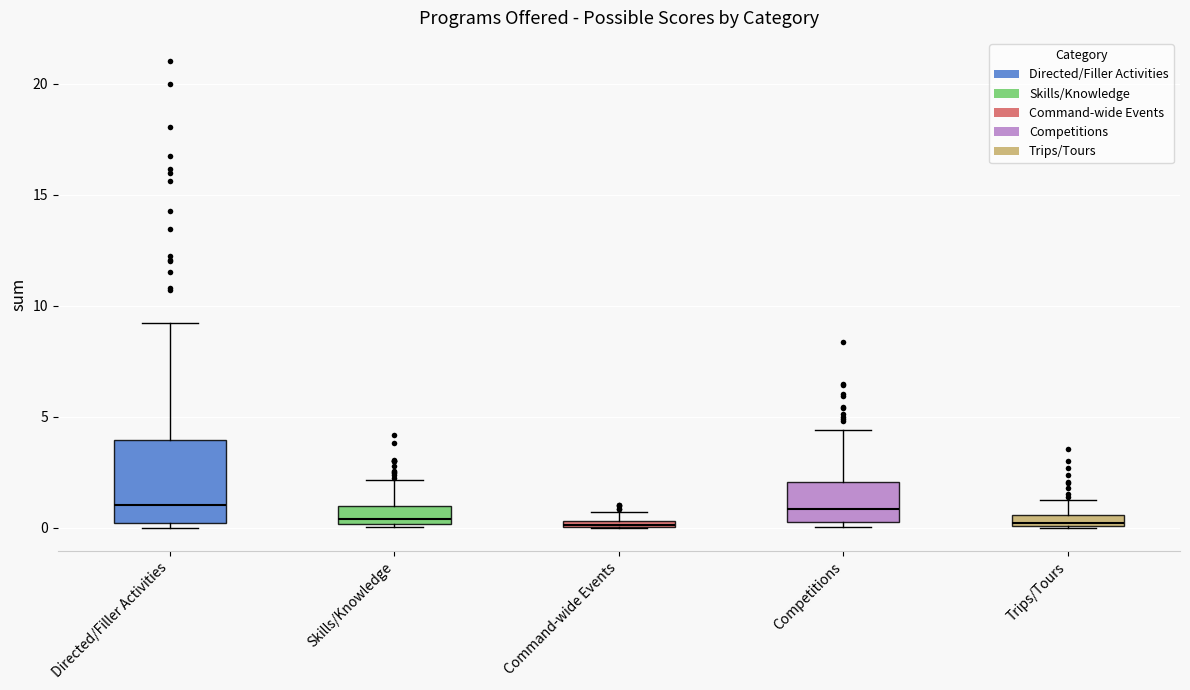

Where is the upper edge of the box for Command-wide Events on the y-axis? The values are not printed on the chart, so give them approximately, as read against the axis.

0.5